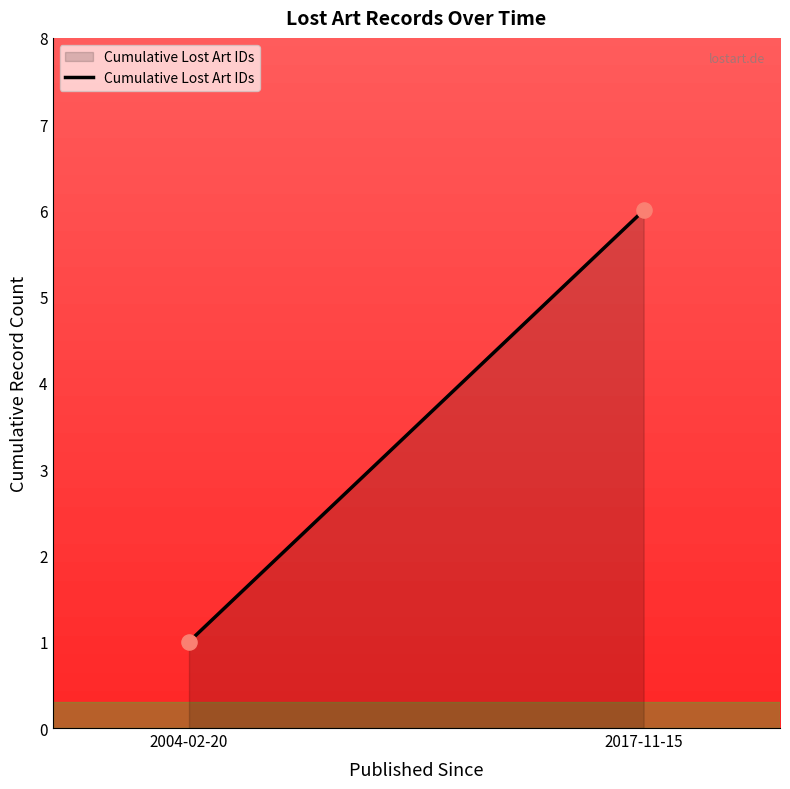

What is the average Y value?

4